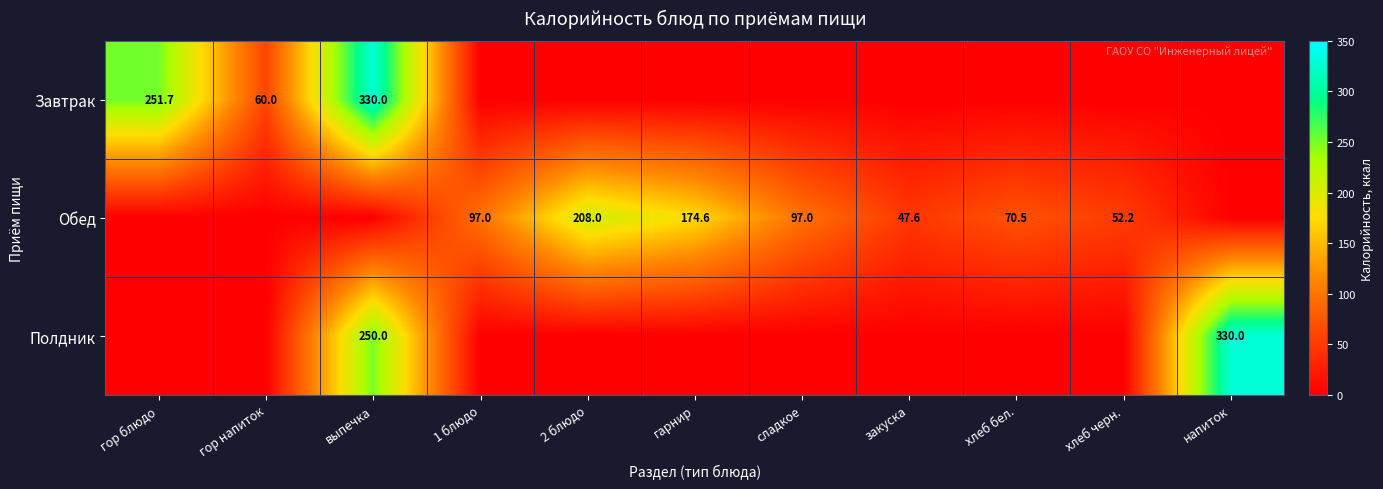

List the labels in order of Завтрак value, largest first.

выпечка, гор блюдо, гор напиток, 1 блюдо, 2 блюдо, гарнир, сладкое, закуска, хлеб бел., хлеб черн., напиток